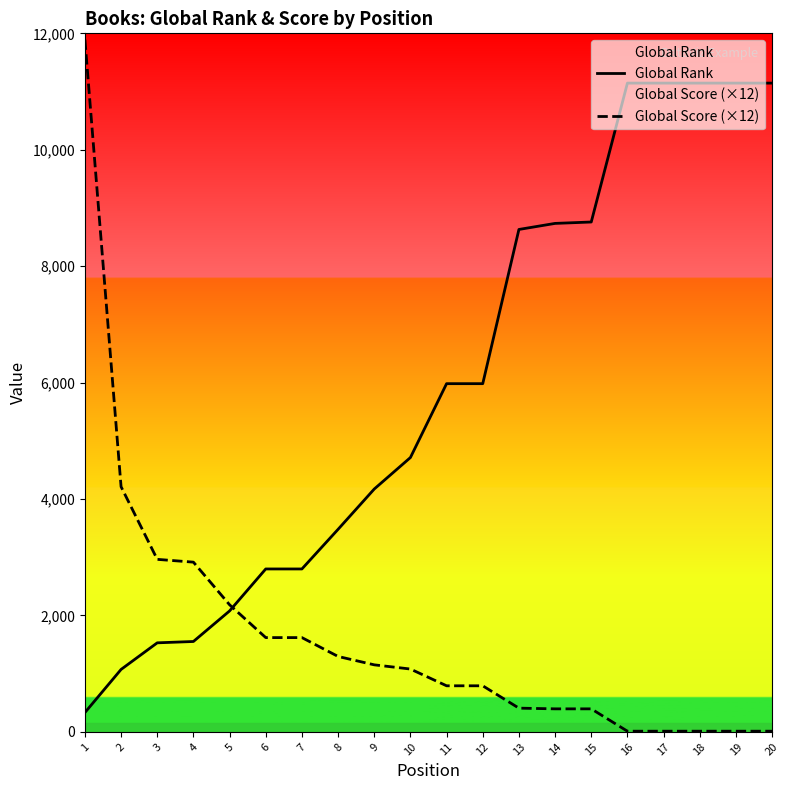

What value does the Global Rank series have at 18, to the nearest 50?

11150